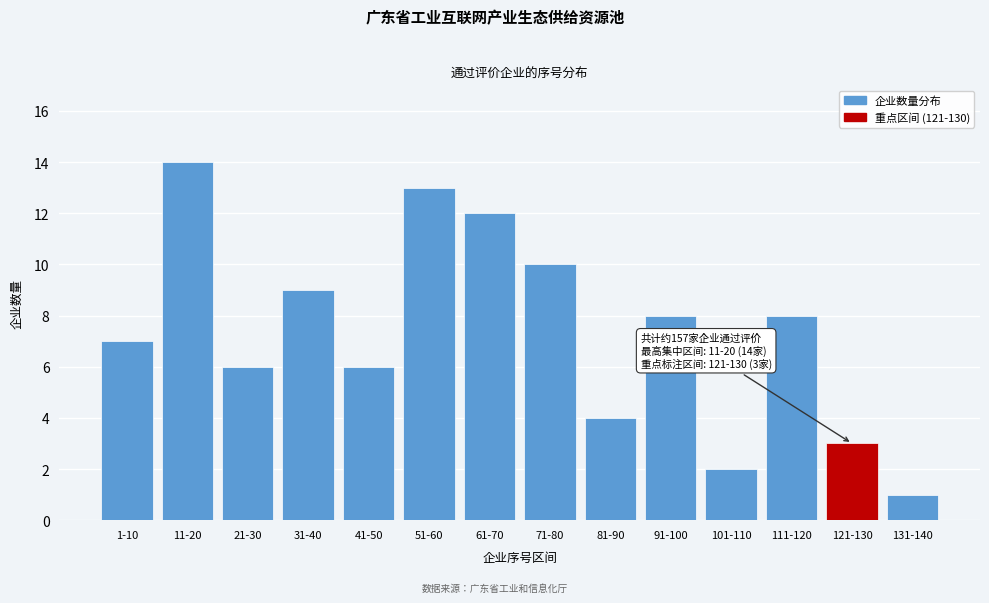

Reading left to right, extract all data points from this chart.

7	14	6	9	6	13	12	10	4	8	2	8	3	1